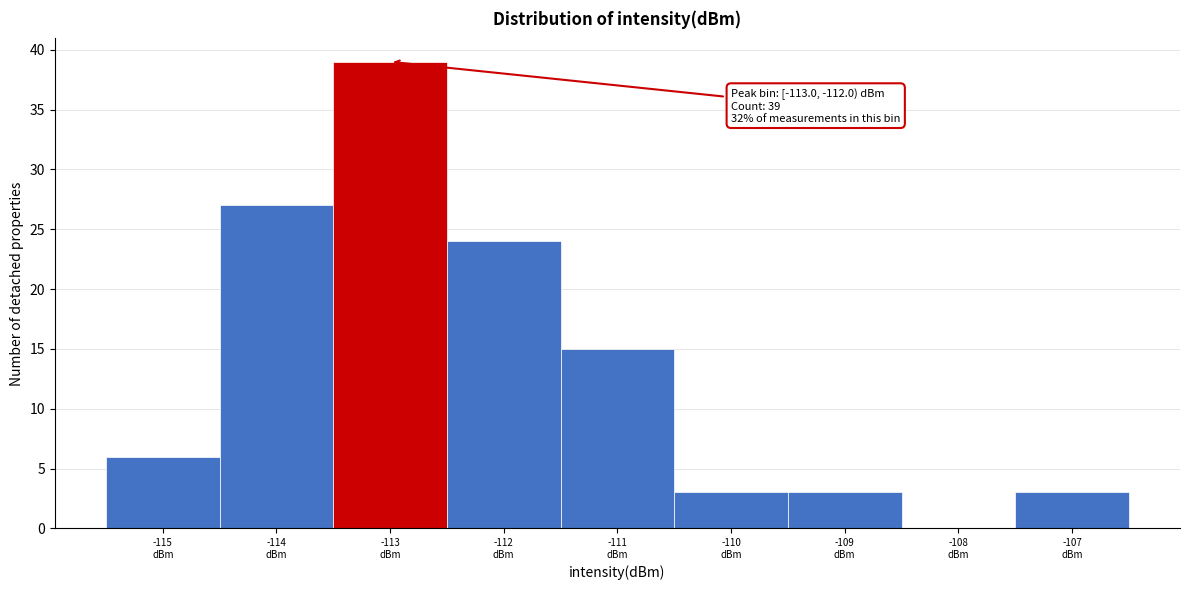

What is the sum of all values?

120